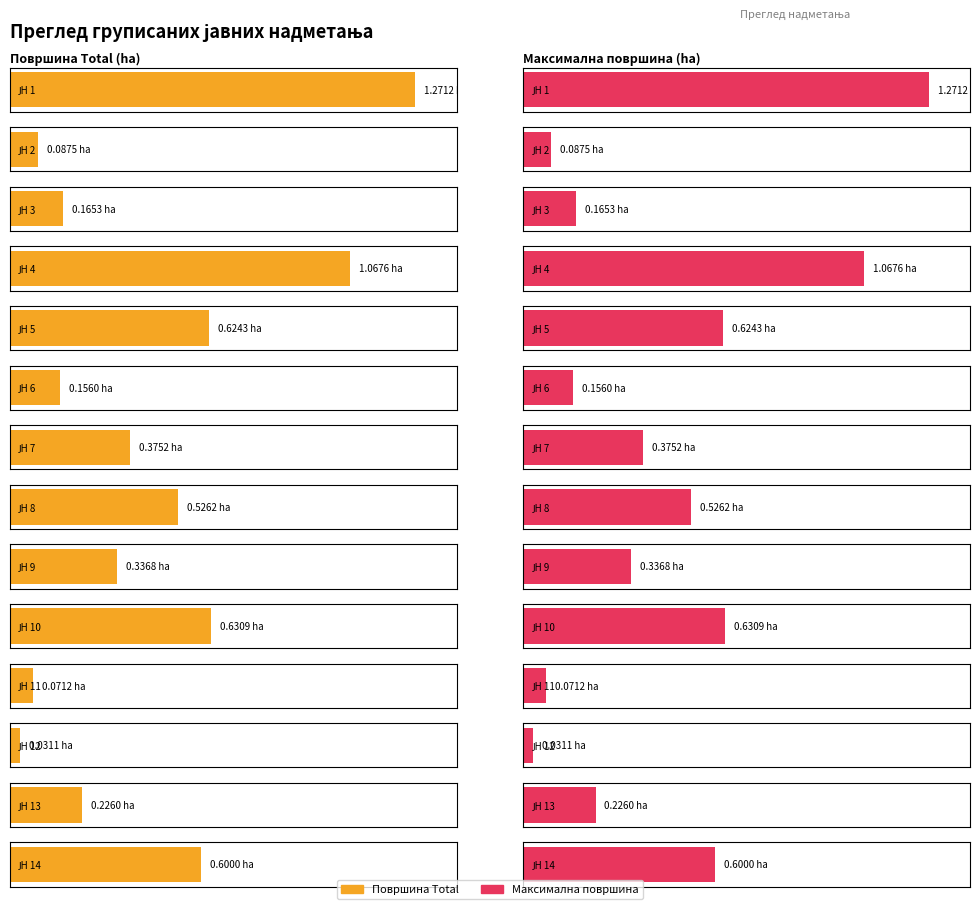

At which category does the chart reach its peak across all series?

ЈН 1